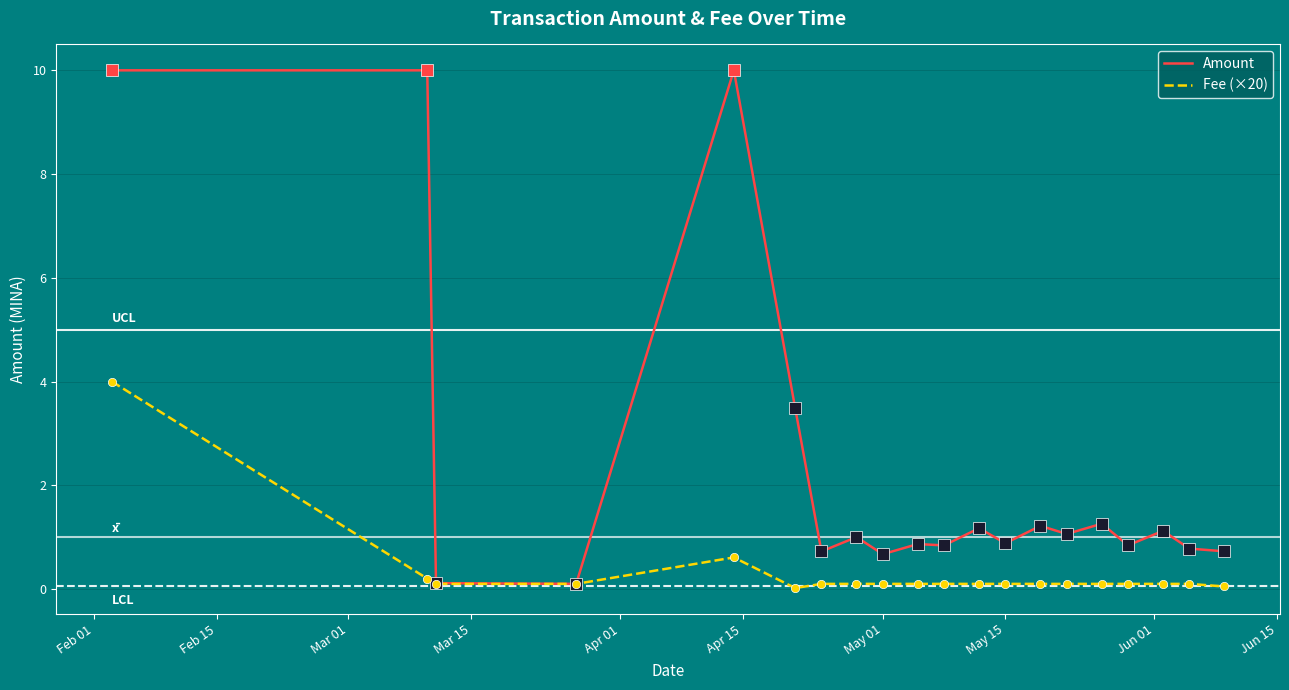

Which series has the largest range (max minus min)?

Amount